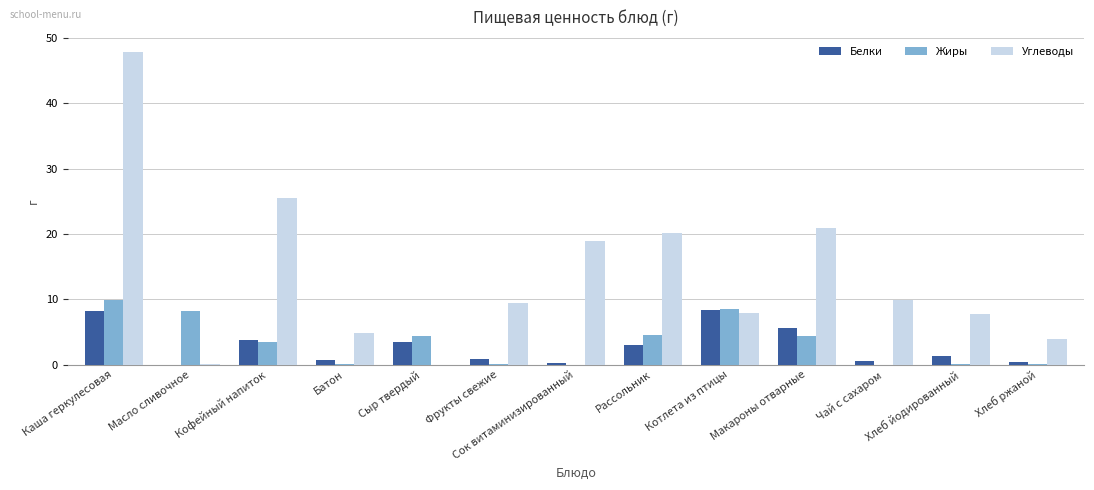

The Белки series shows 8.4 at Котлета из птицы. True or false?

True